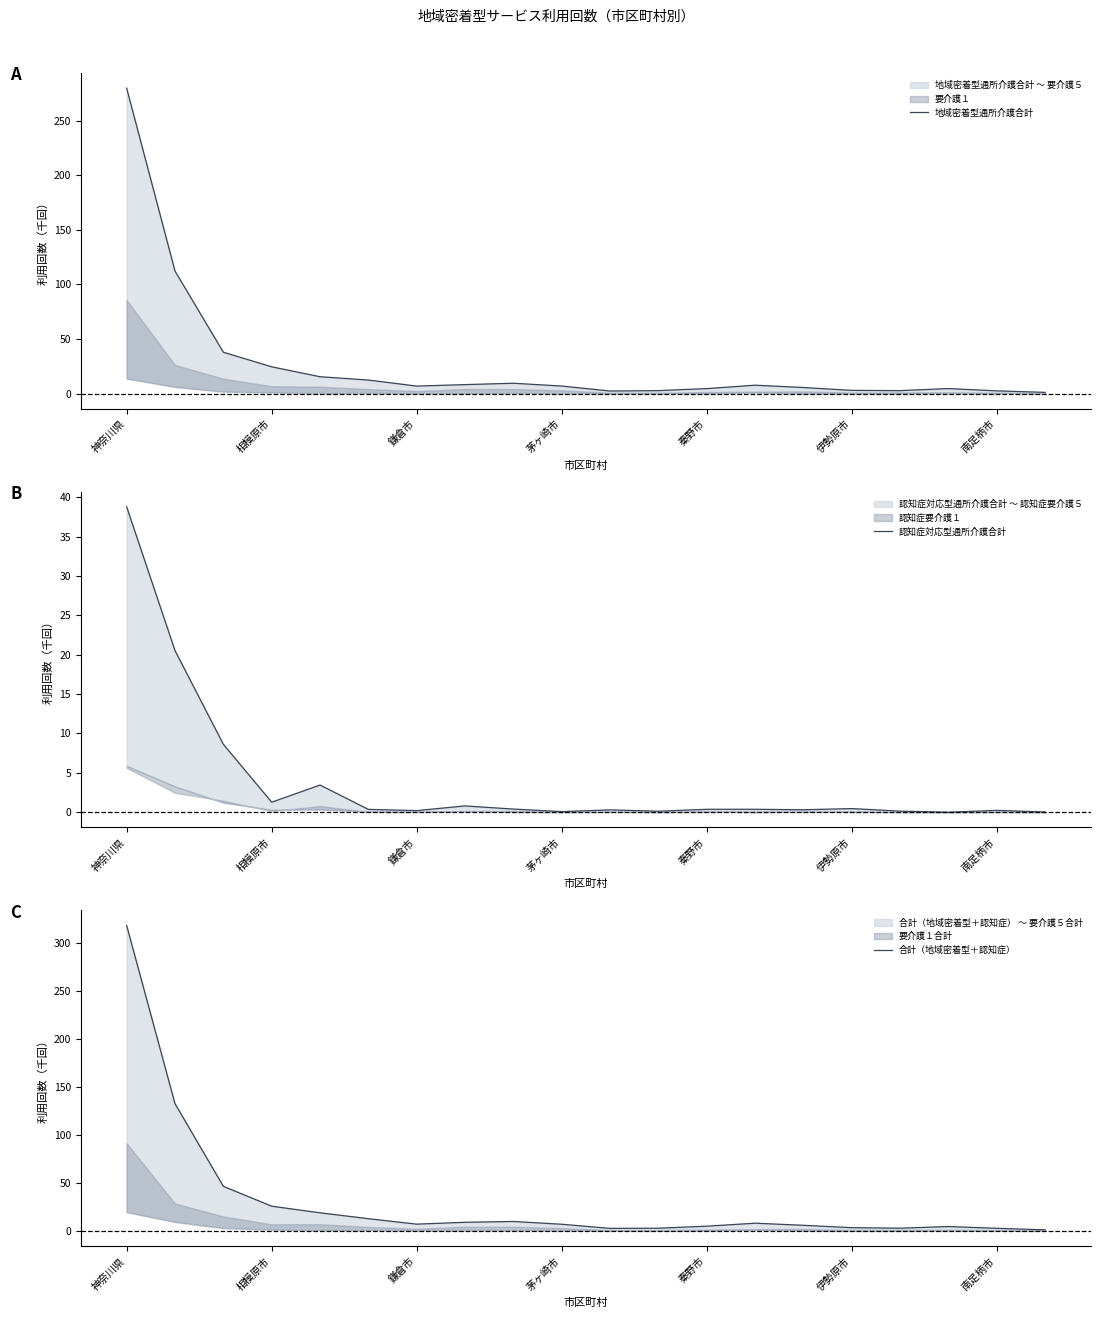

Does the chart have visible grid lines?

No